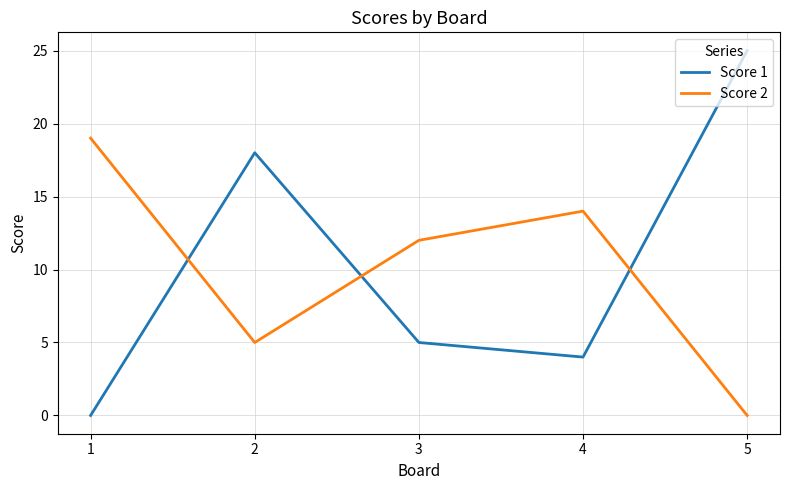

Rank the series at 1 from lowest to highest value.

Score 1, Score 2